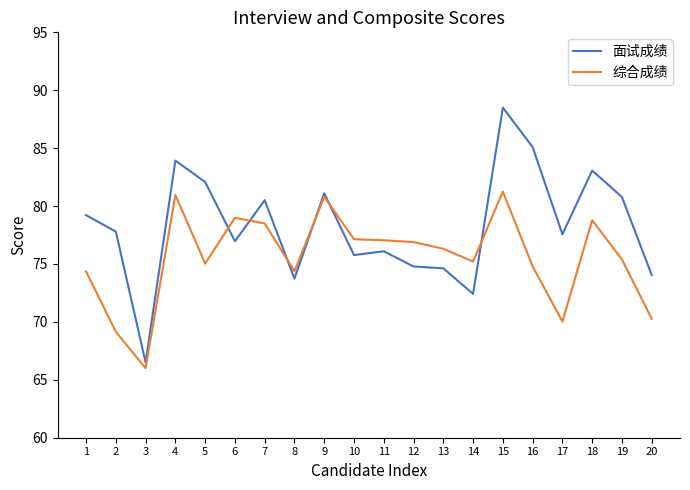

At 7, list the series in order from largest to smallest.

面试成绩, 综合成绩